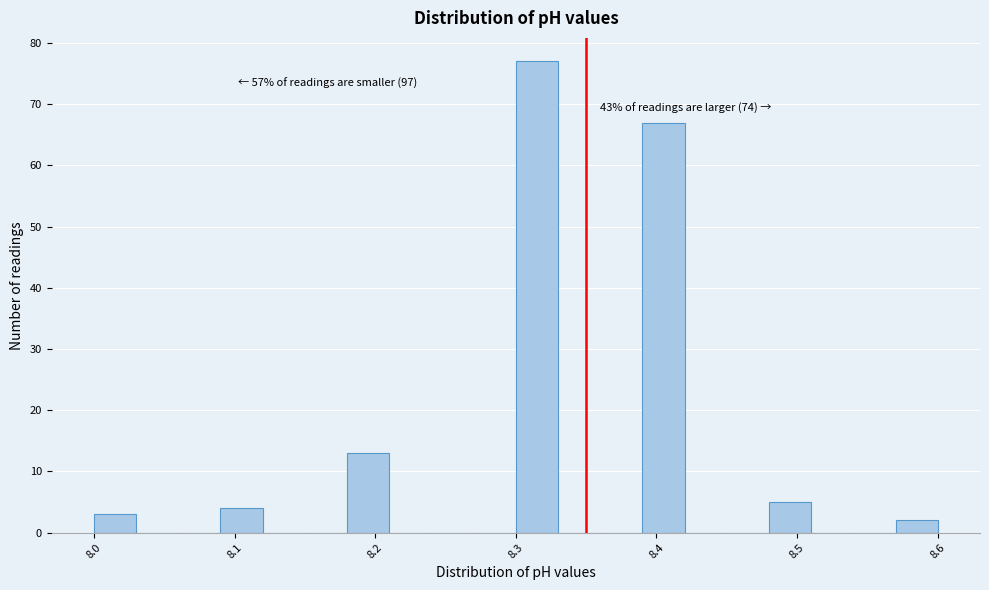

Read against the x-axis, roughly where is the centre of the tallest bar?

8.32